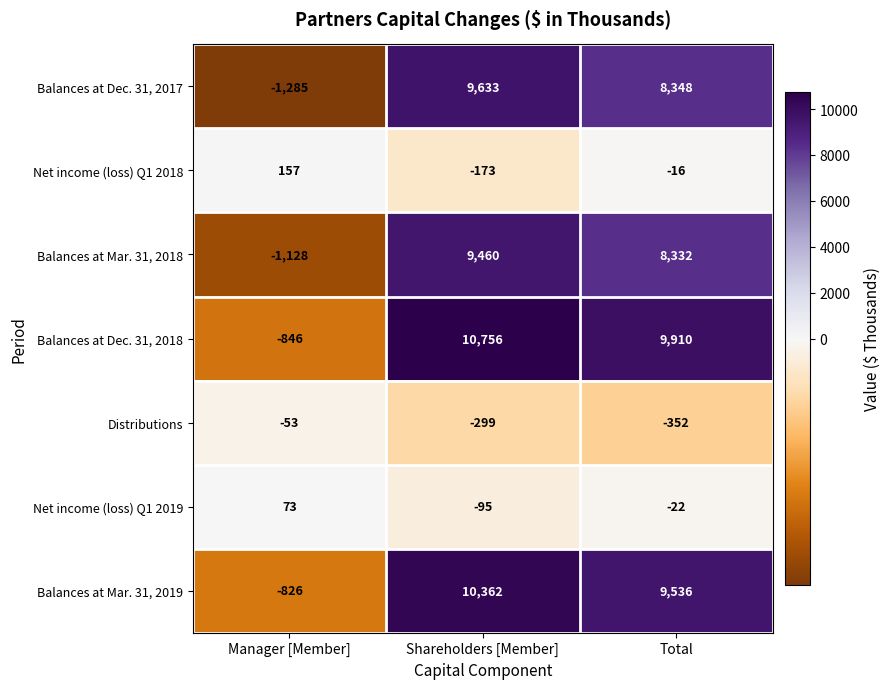

Reading left to right, transcribe all the data shown in this chart.

Balances at Dec. 31, 2017: Manager [Member]=-1285	Shareholders [Member]=9633	Total=8348
Net income (loss) Q1 2018: Manager [Member]=157	Shareholders [Member]=-173	Total=-16
Balances at Mar. 31, 2018: Manager [Member]=-1128	Shareholders [Member]=9460	Total=8332
Balances at Dec. 31, 2018: Manager [Member]=-846	Shareholders [Member]=10756	Total=9910
Distributions: Manager [Member]=-53	Shareholders [Member]=-299	Total=-352
Net income (loss) Q1 2019: Manager [Member]=73	Shareholders [Member]=-95	Total=-22
Balances at Mar. 31, 2019: Manager [Member]=-826	Shareholders [Member]=10362	Total=9536